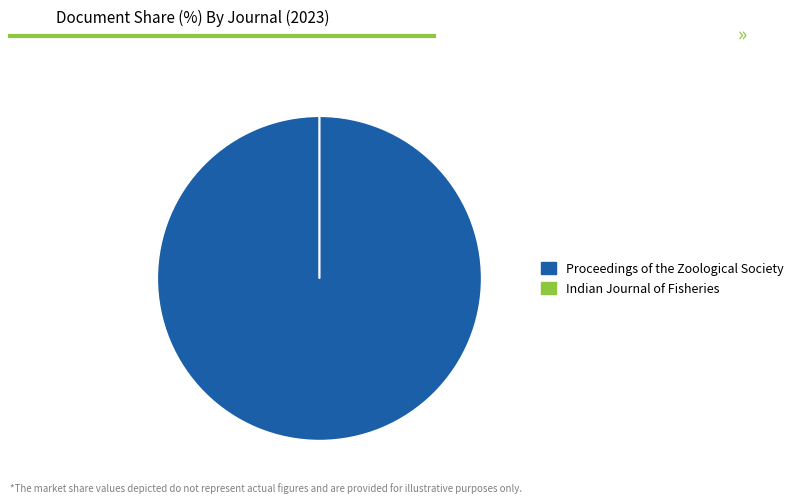

True or false: Proceedings of the Zoological Society accounts for 94% of the total.

False